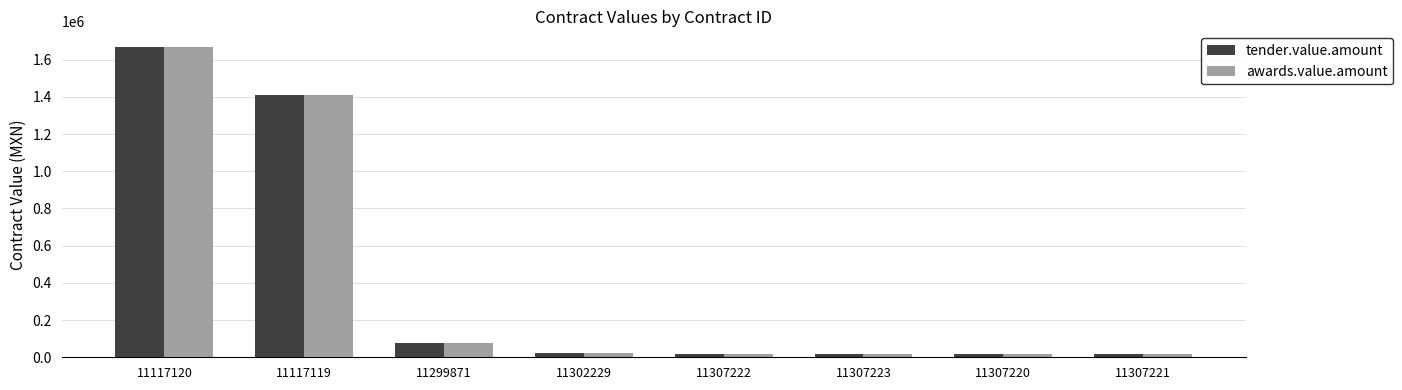

Which category has the highest value across all series?

11117120